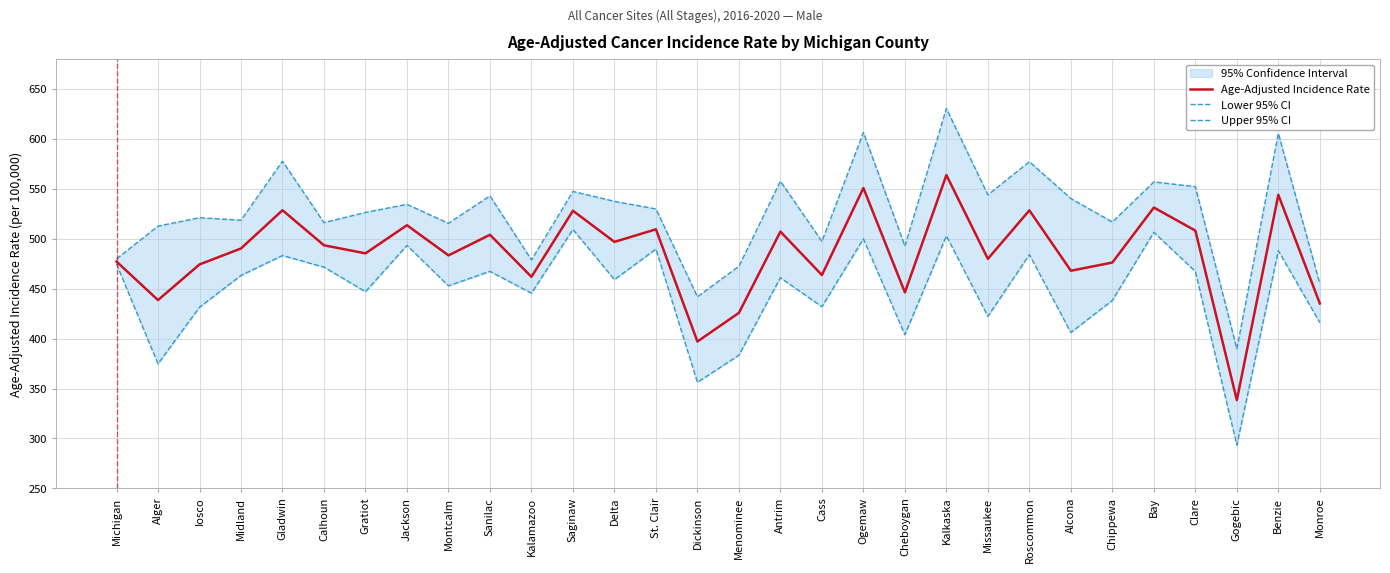

How many lines are shown in the chart?

3